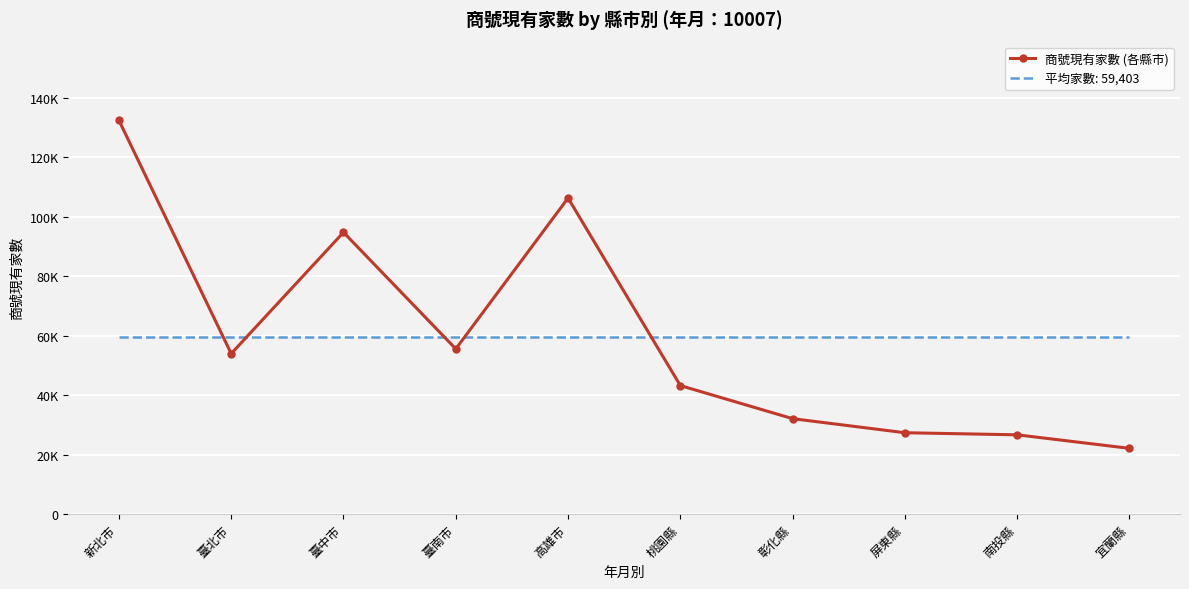

What are all the series names shown in the legend?

商號現有家數 (各縣市), 平均家數: 59,403